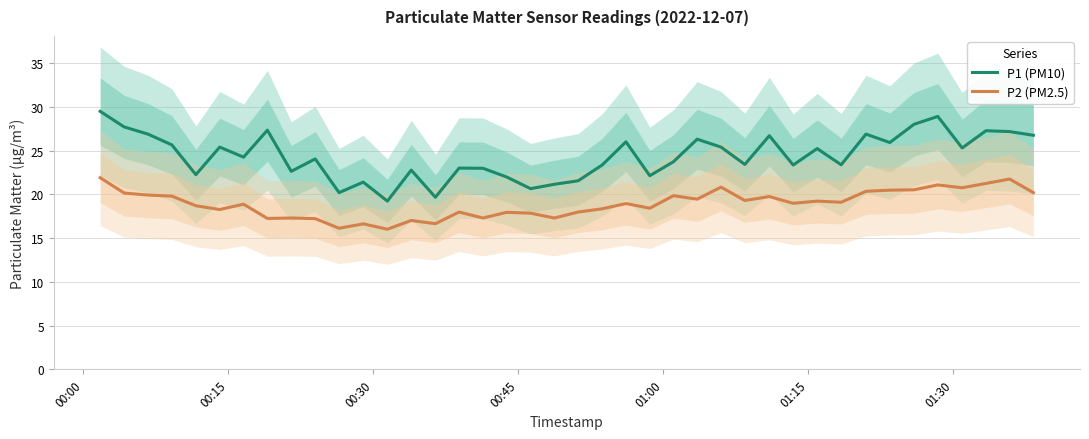

What is the minimum value for P2 (PM2.5)?

16.0